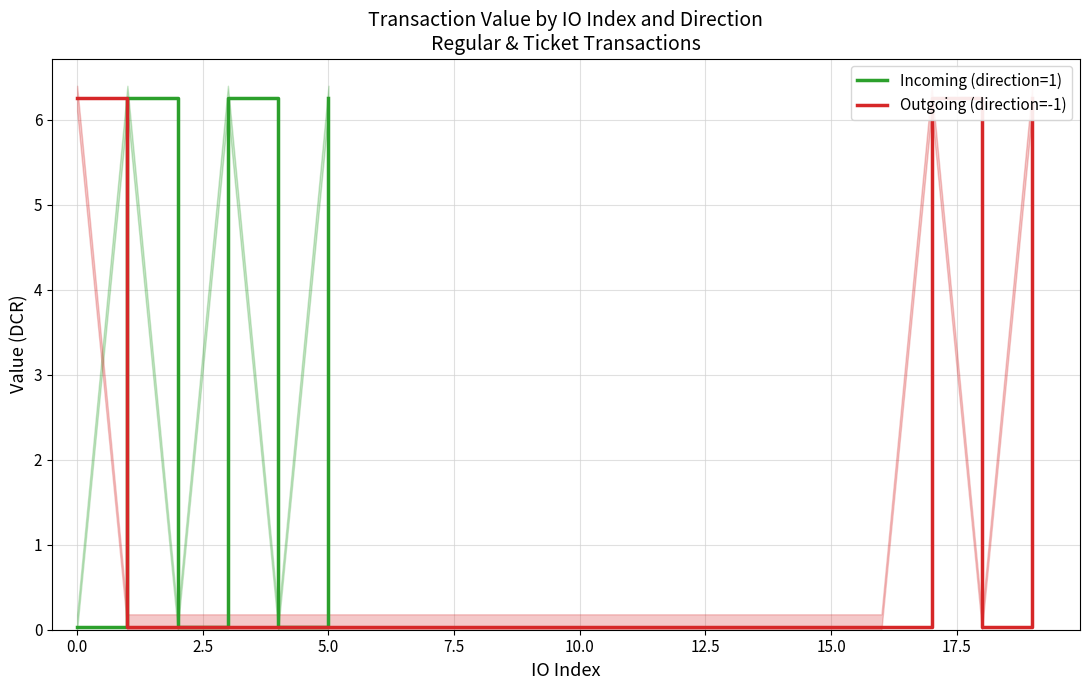

Which series has the largest total across all categories?

Incoming (direction=1)